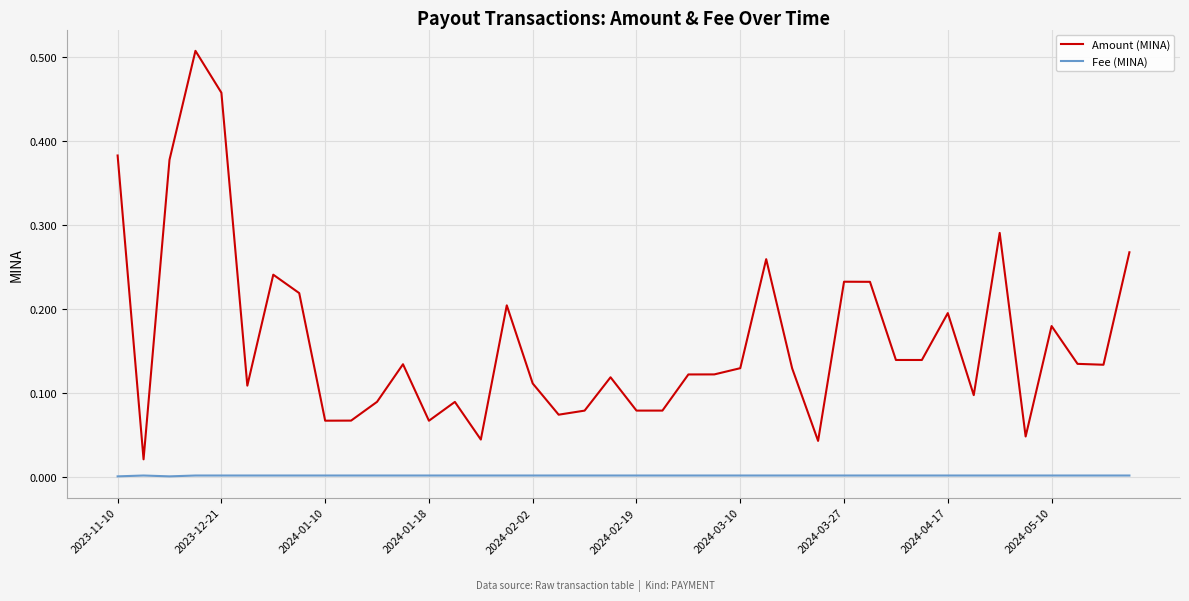

At how many categories does at least one series exceed 0?

40